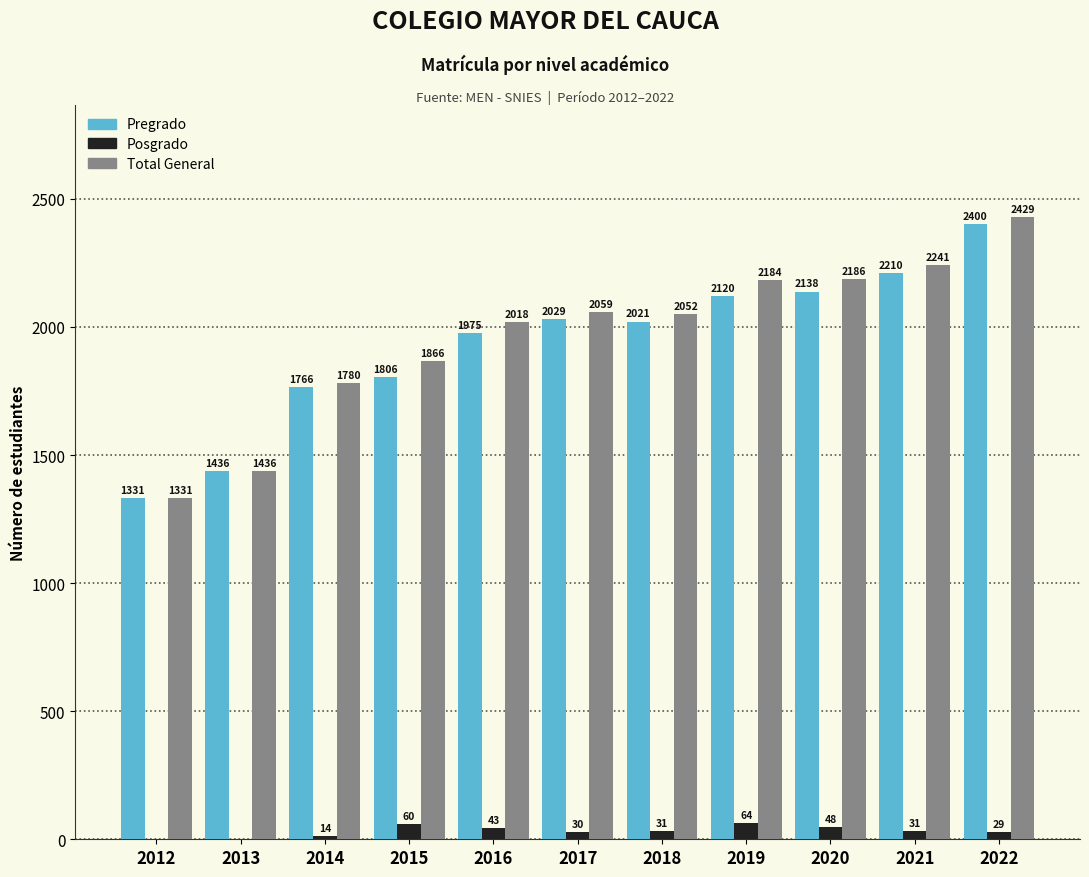

Reading left to right, list all the values displayed in this chart.

Pregrado: 2012=1331	2013=1436	2014=1766	2015=1806	2016=1975	2017=2029	2018=2021	2019=2120	2020=2138	2021=2210	2022=2400
Posgrado: 2012=0	2013=0	2014=14	2015=60	2016=43	2017=30	2018=31	2019=64	2020=48	2021=31	2022=29
Total General: 2012=1331	2013=1436	2014=1780	2015=1866	2016=2018	2017=2059	2018=2052	2019=2184	2020=2186	2021=2241	2022=2429